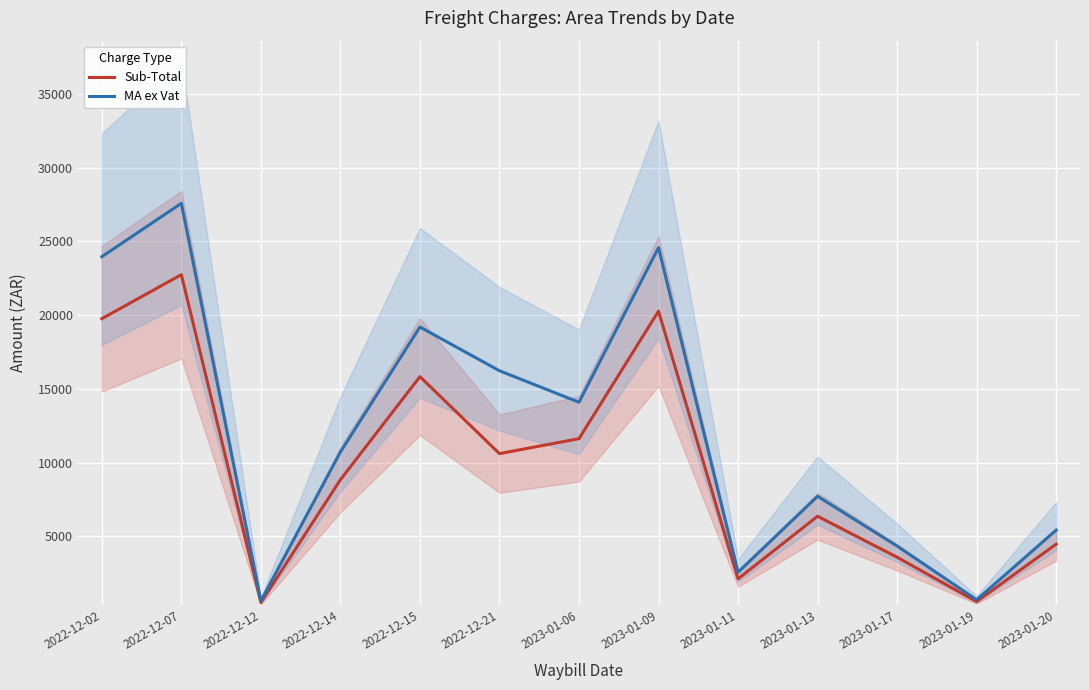

At 2022-12-12, list the series in order from largest to smallest.

MA ex Vat, Sub-Total